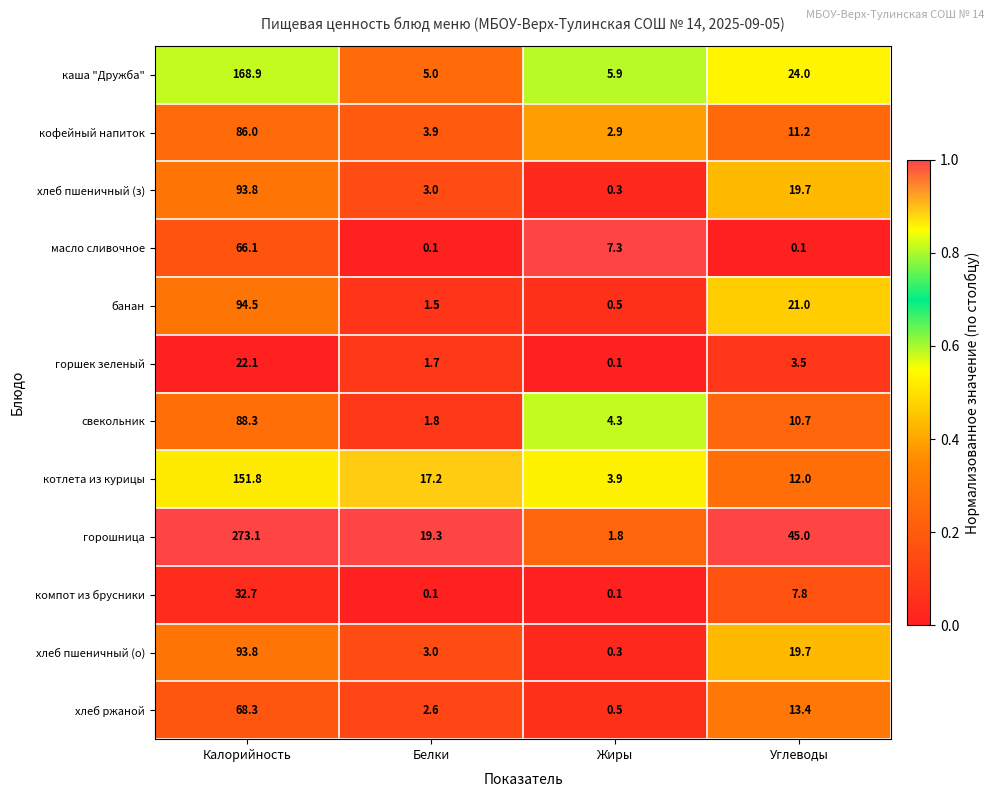

Which series has the largest range (max minus min)?

горошница